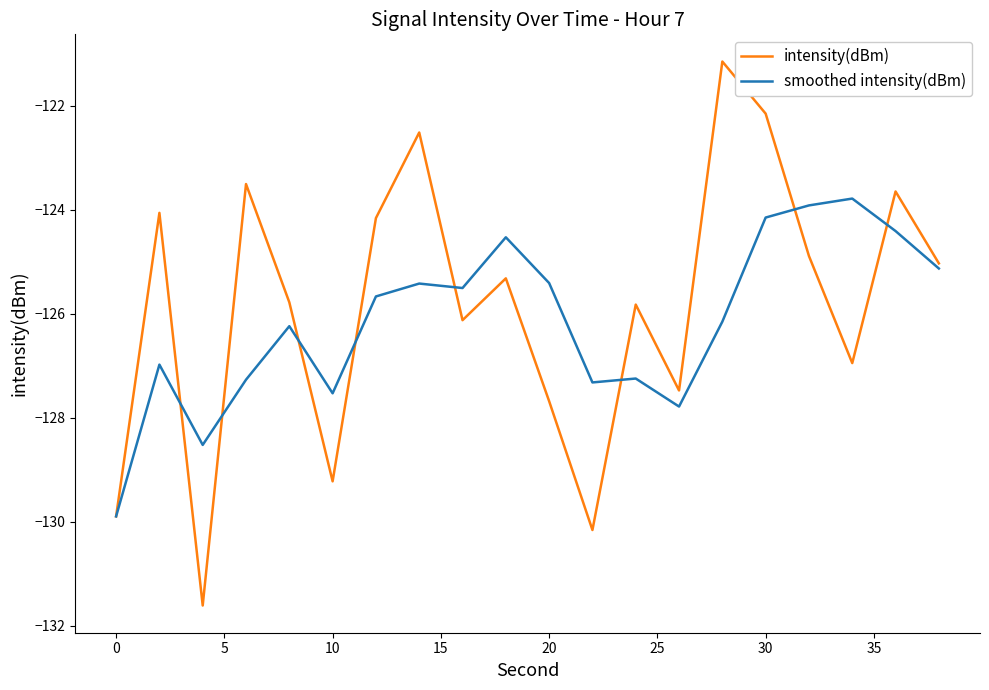

Which series has the largest range (max minus min)?

intensity(dBm)